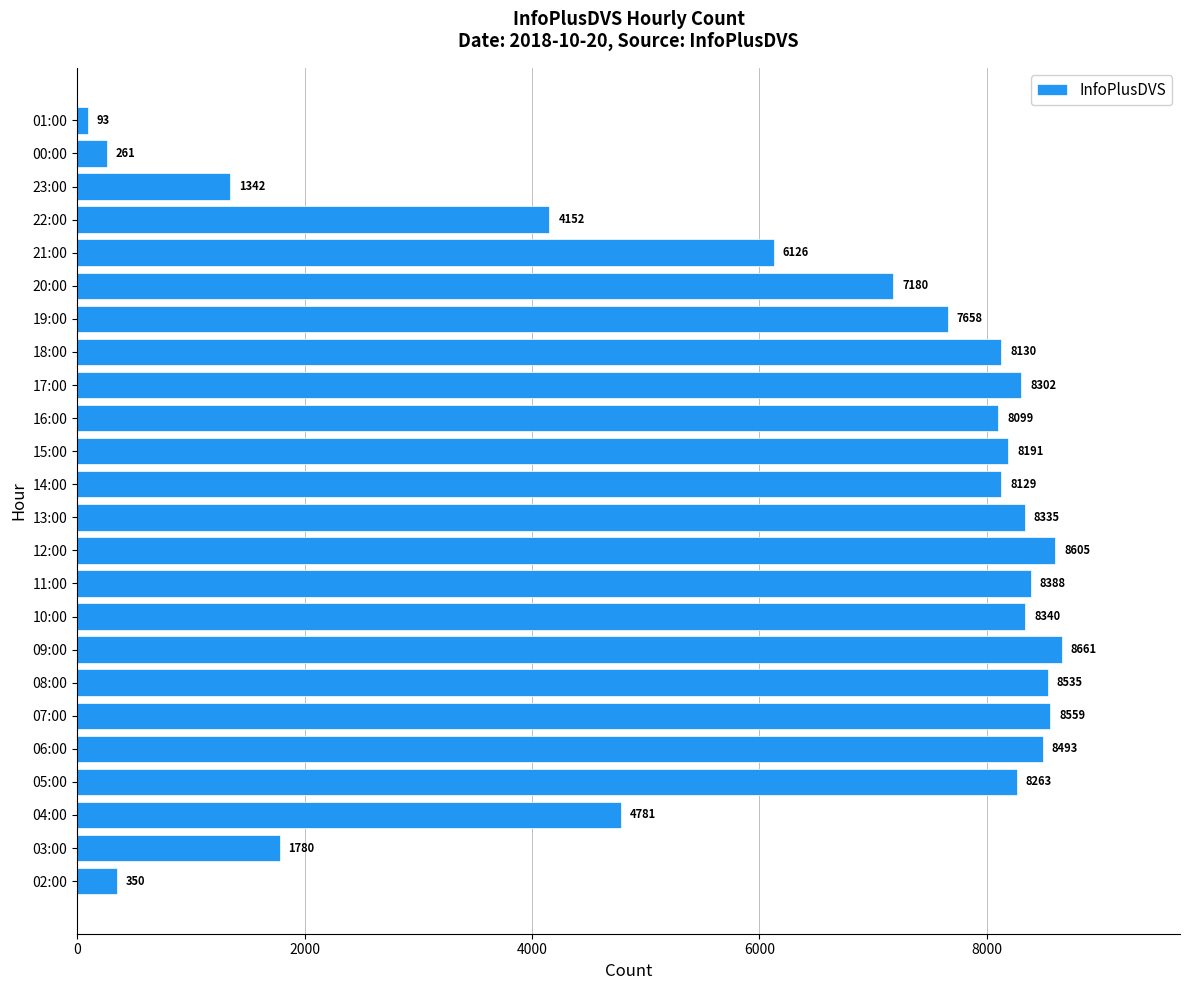

What is the sum of all values?

150753